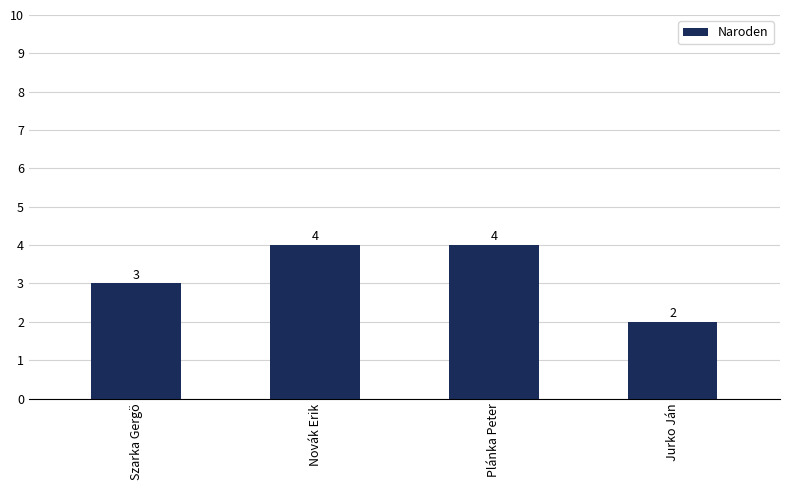

Which has a higher value, Szarka Gergö or Jurko Ján?

Szarka Gergö